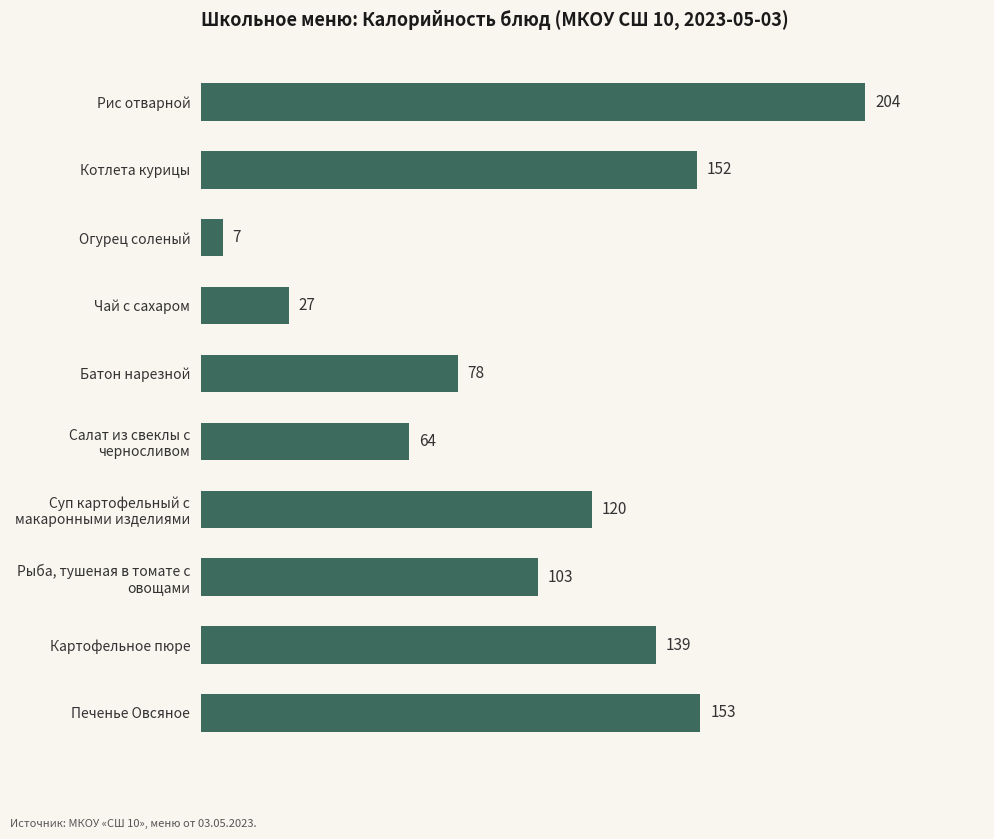

Is it true that the value at Картофельное пюре is 139.4?

True